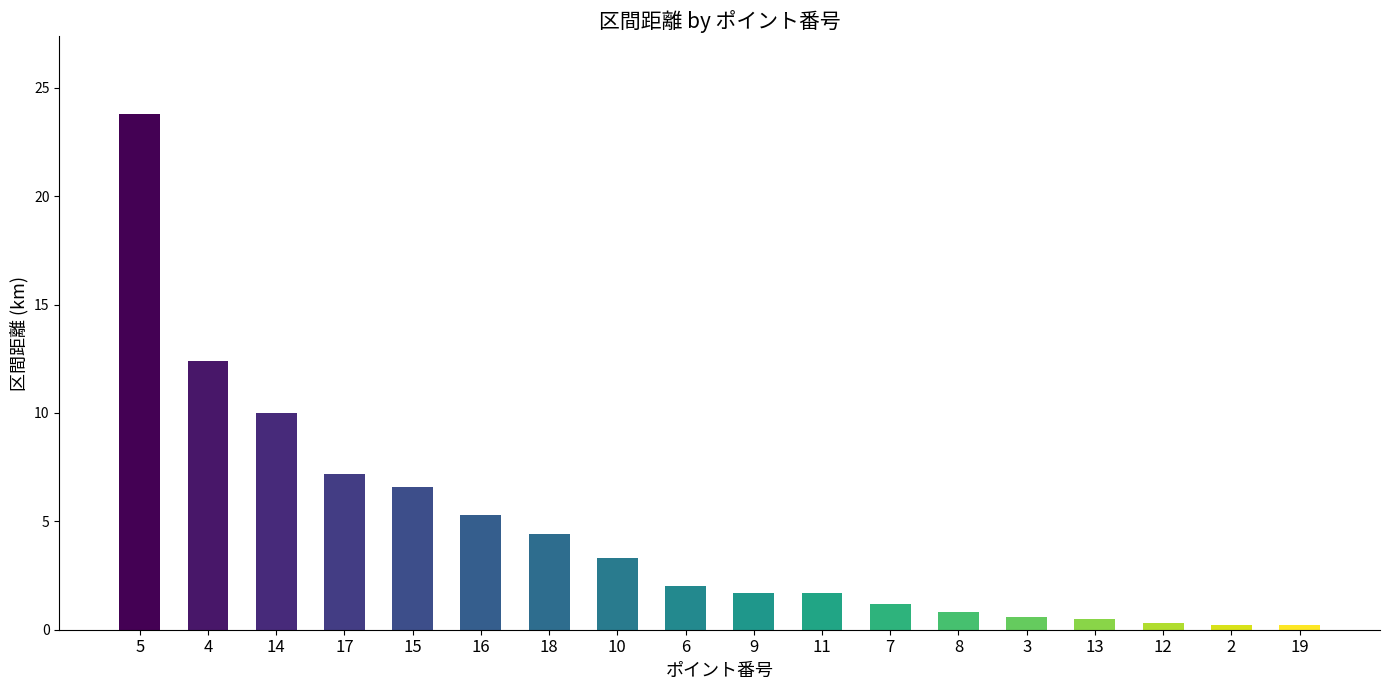

What is the label of the 14th bar from the left?

3